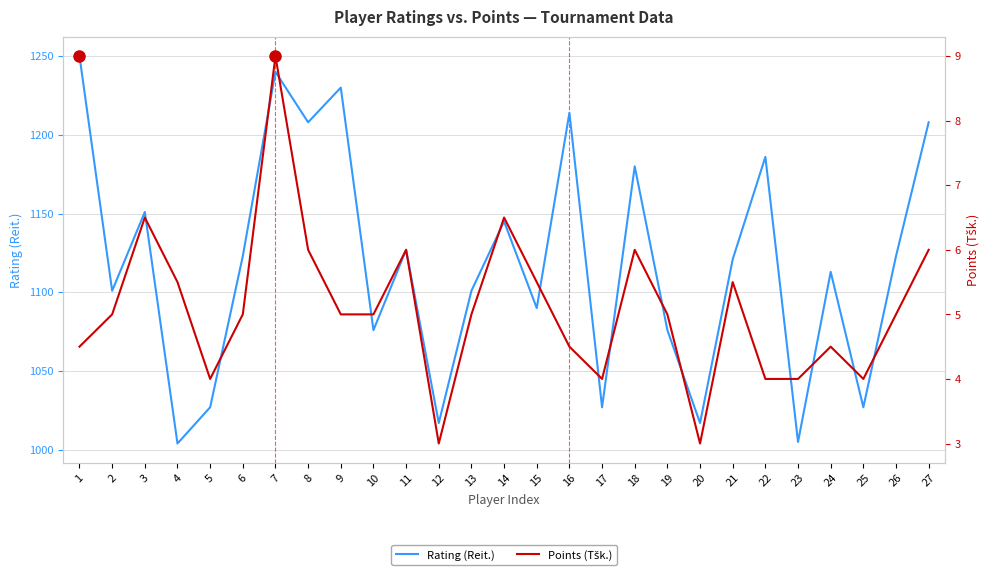

Reading right to left, extract all data points from this chart.

Rating (Reit.): 1208.0	1123.0	1027.0	1113.0	1005.0	1186.0	1121.0	1017.0	1076.0	1180.0	1027.0	1214.0	1090.0	1145.0	1101.0	1017.0	1127.0	1076.0	1230.0	1208.0	1240.0	1123.0	1027.0	1004.0	1151.0	1101.0	1250.0
Points (Tšk.): 6.0	5.0	4.0	4.5	4.0	4.0	5.5	3.0	5.0	6.0	4.0	4.5	5.5	6.5	5.0	3.0	6.0	5.0	5.0	6.0	9.0	5.0	4.0	5.5	6.5	5.0	4.5